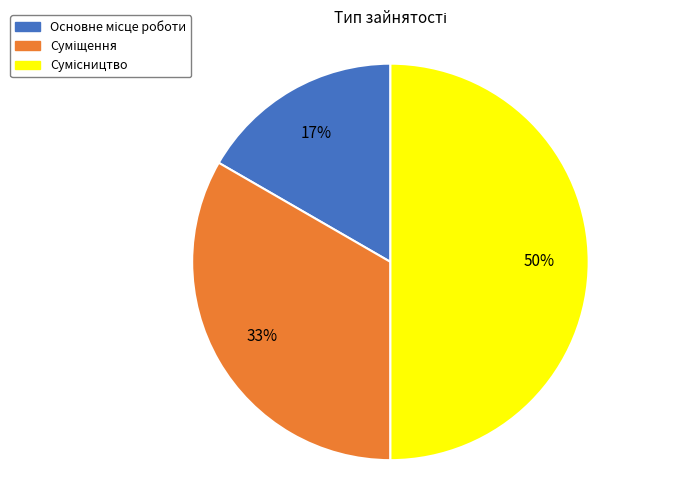

To the nearest percent, what is the average slice percentage?

33%